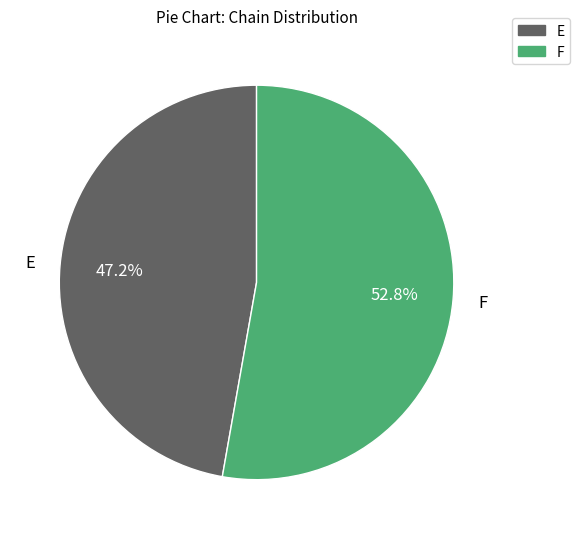

To the nearest percent, what is the combined percentage of E and F?

100%